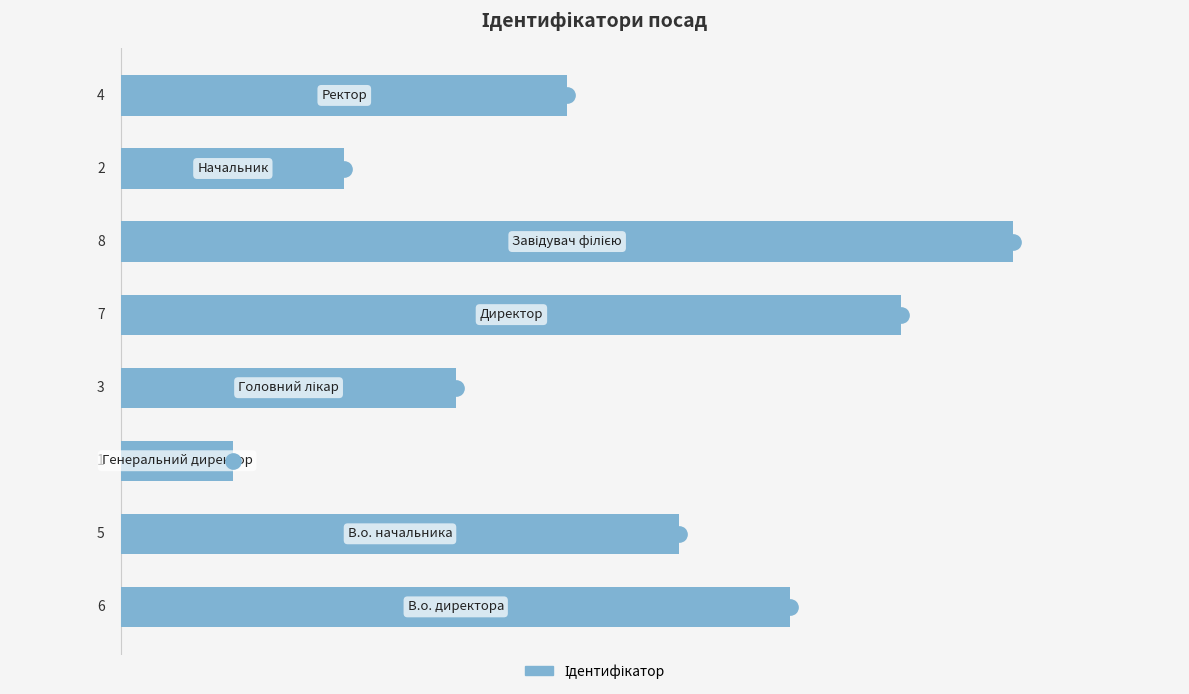

Reading top to bottom, what are all the values shown in this chart?

4	2	8	7	3	1	5	6